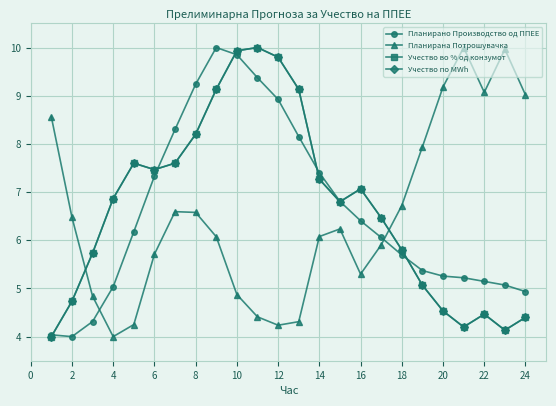

How many interior local peaks does the Планирано Производство од ППЕЕ series have?

1